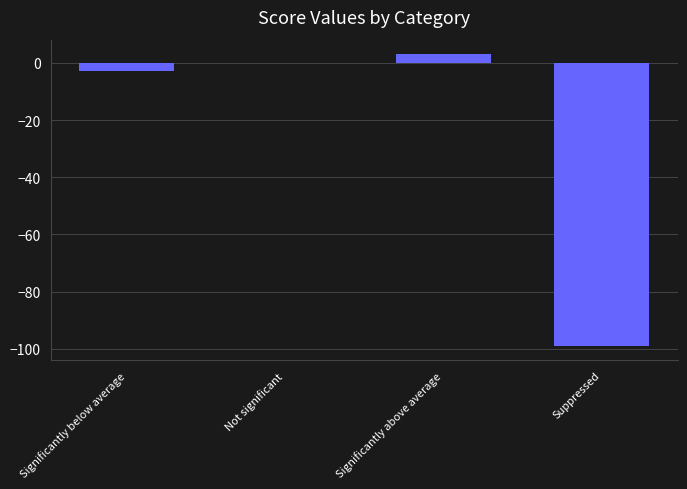

What is the sum of all values?

-99